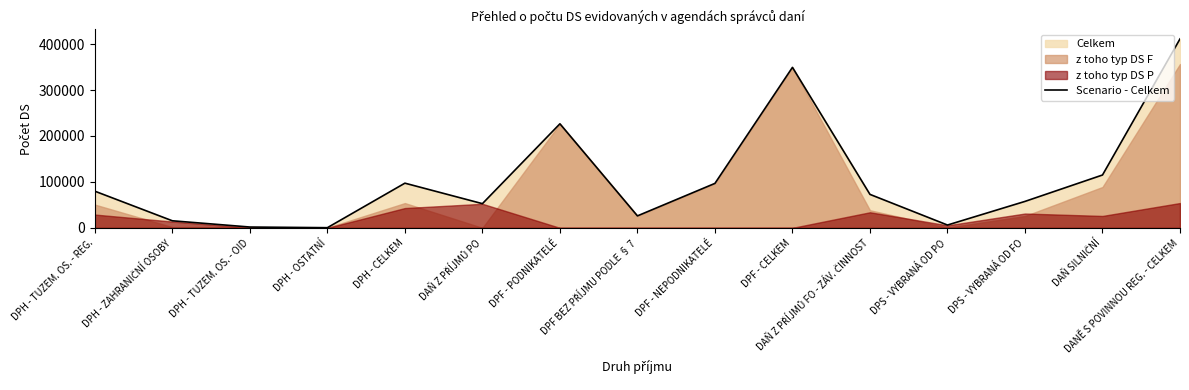

What position from the left is DPF - NEPODNIKATELÉ?

9